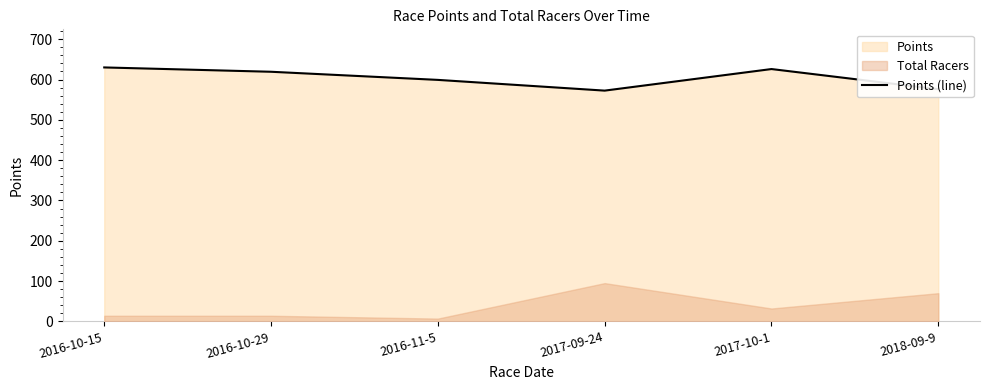

How many values are below 619?

3